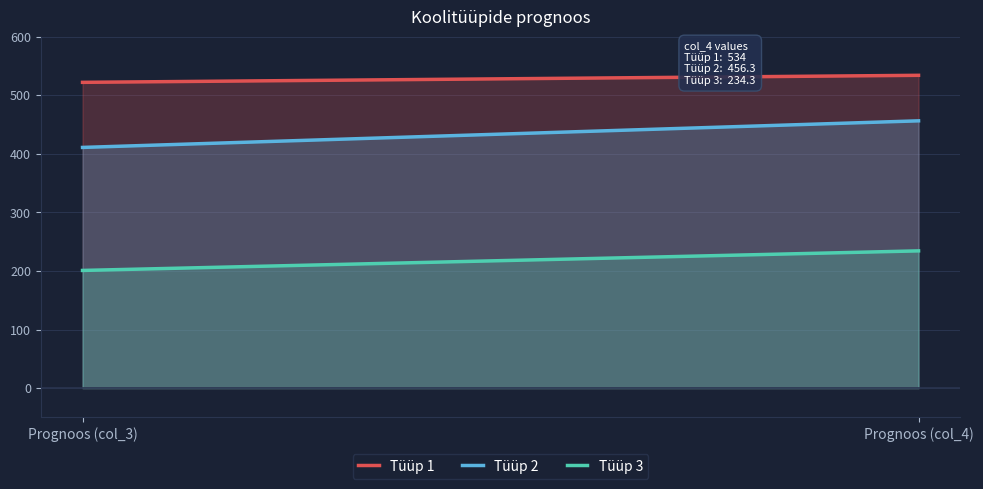

Is the value of Tüüp 3 at Prognoos (col_4) greater than the value of Tüüp 1 at Prognoos (col_4)?

No